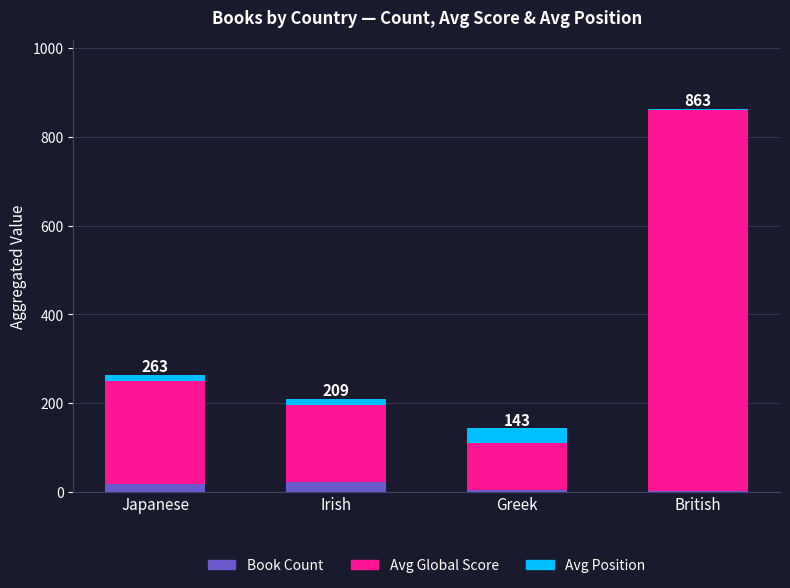

At which category is the sum across all series the highest?

British